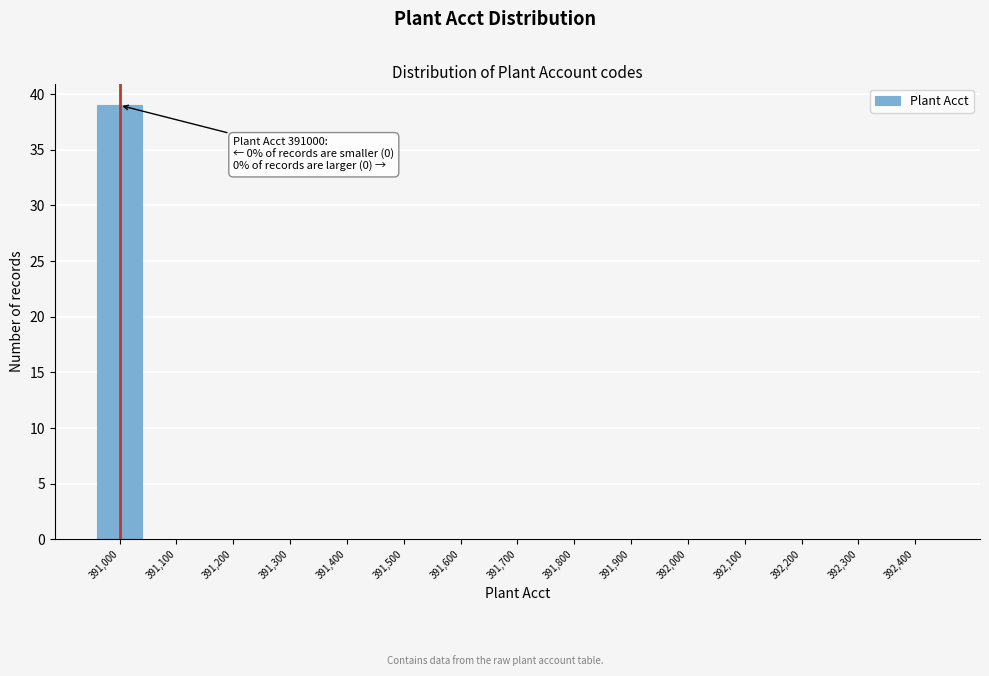

Reading left to right, list all the values displayed in this chart.

391,000=39	391,100=0	391,200=0	391,300=0	391,400=0	391,500=0	391,600=0	391,700=0	391,800=0	391,900=0	392,000=0	392,100=0	392,200=0	392,300=0	392,400=0